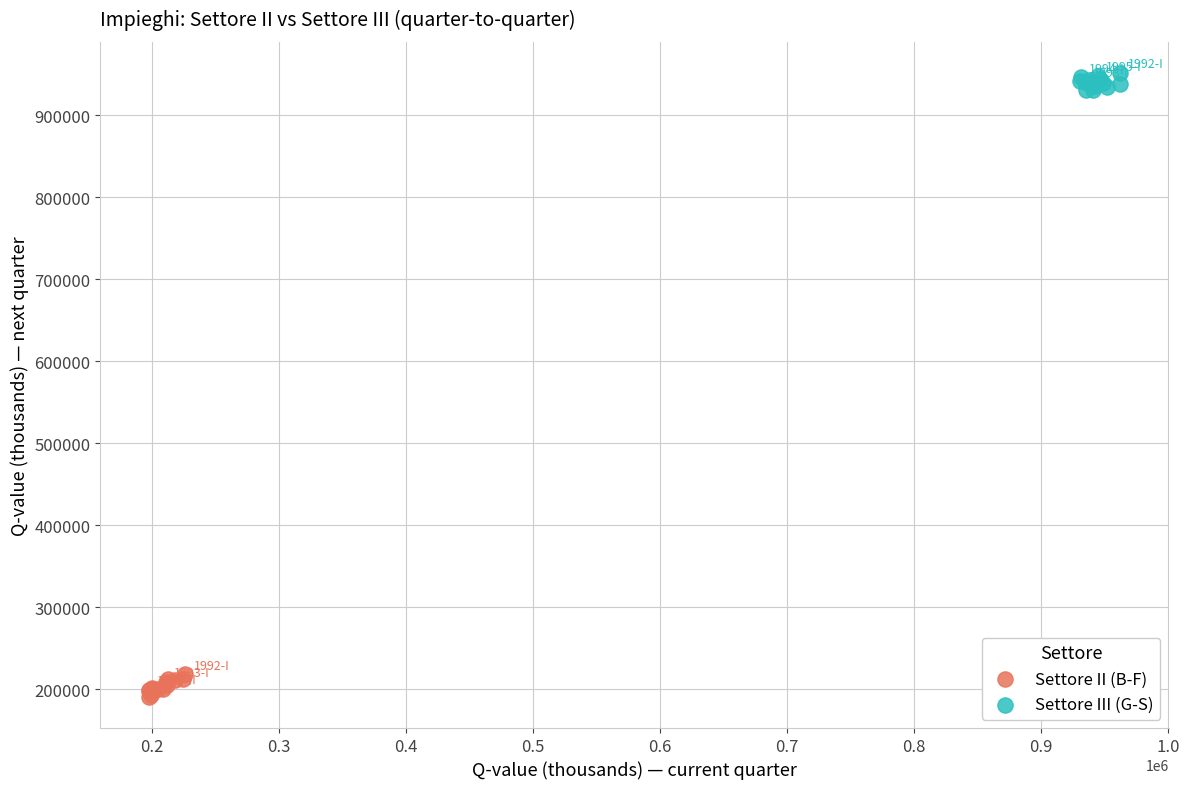

Which series contains the lowest Y value?

Settore II (B-F)